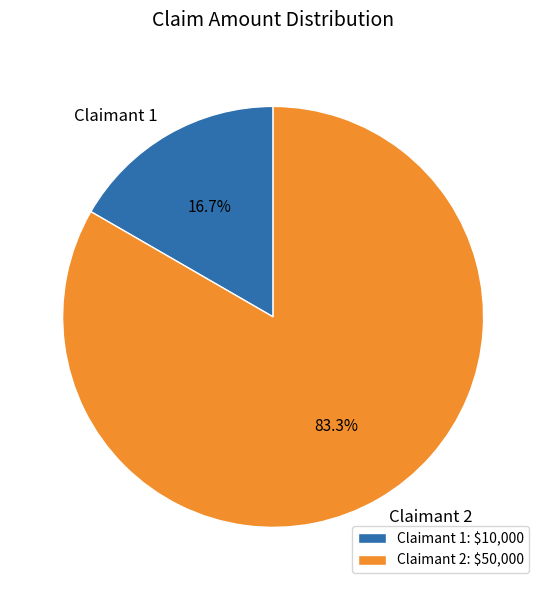

Rank the categories by value from highest to lowest.

Claimant 2, Claimant 1